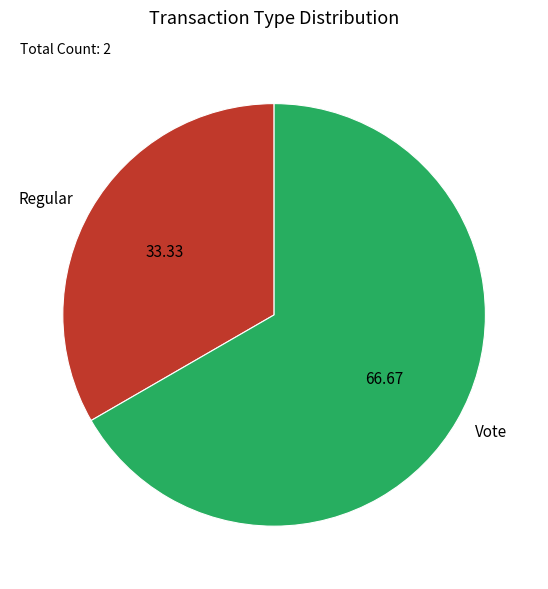

Do Regular and Vote together represent more than half of the pie?

Yes